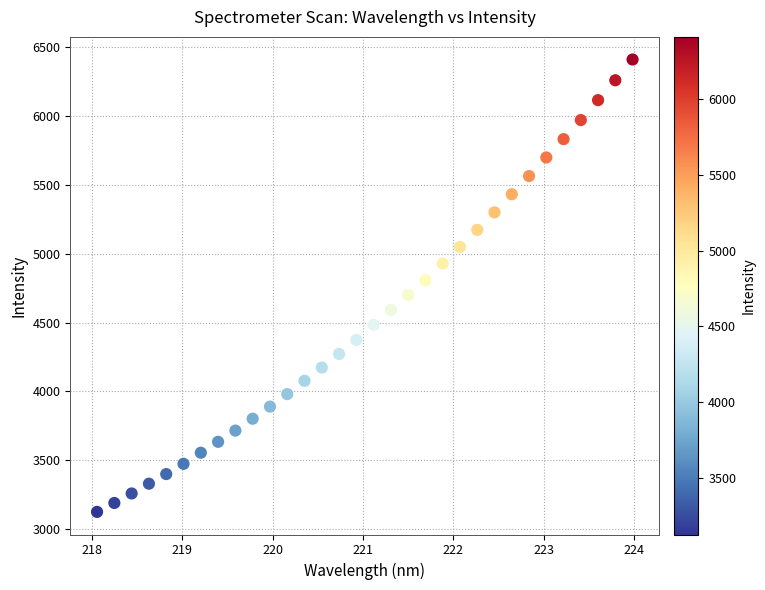

What is the range of X values (max minus min)?

5.9